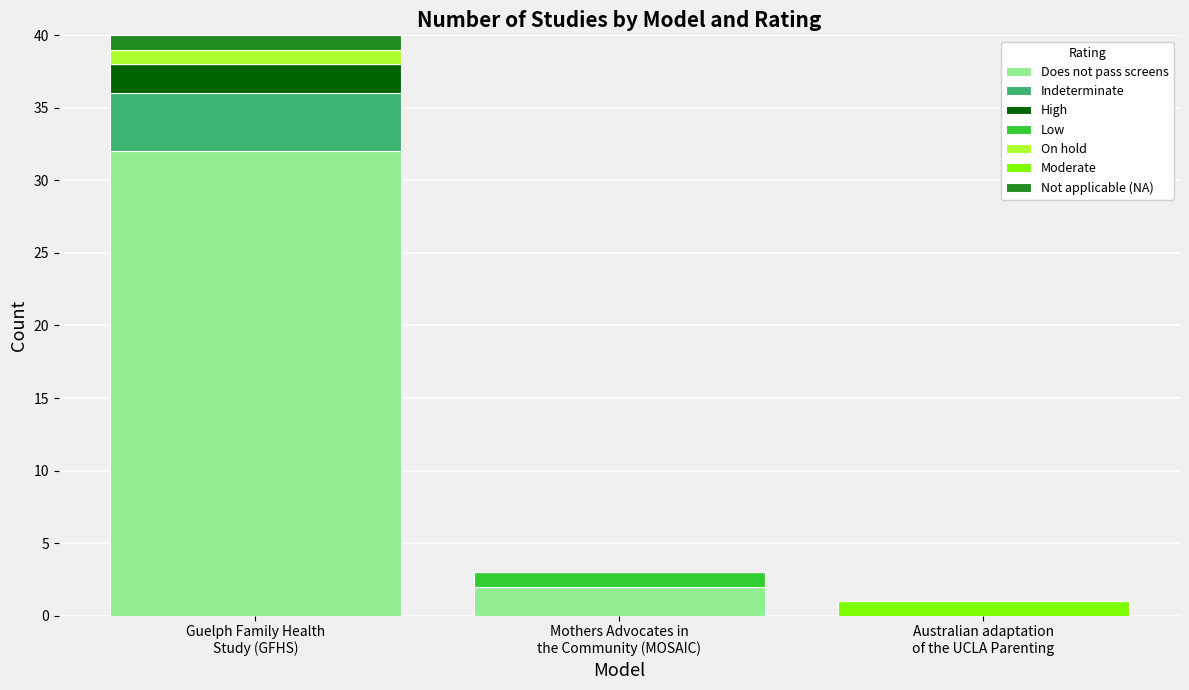

What is the highest value of the Does not pass screens series?

32